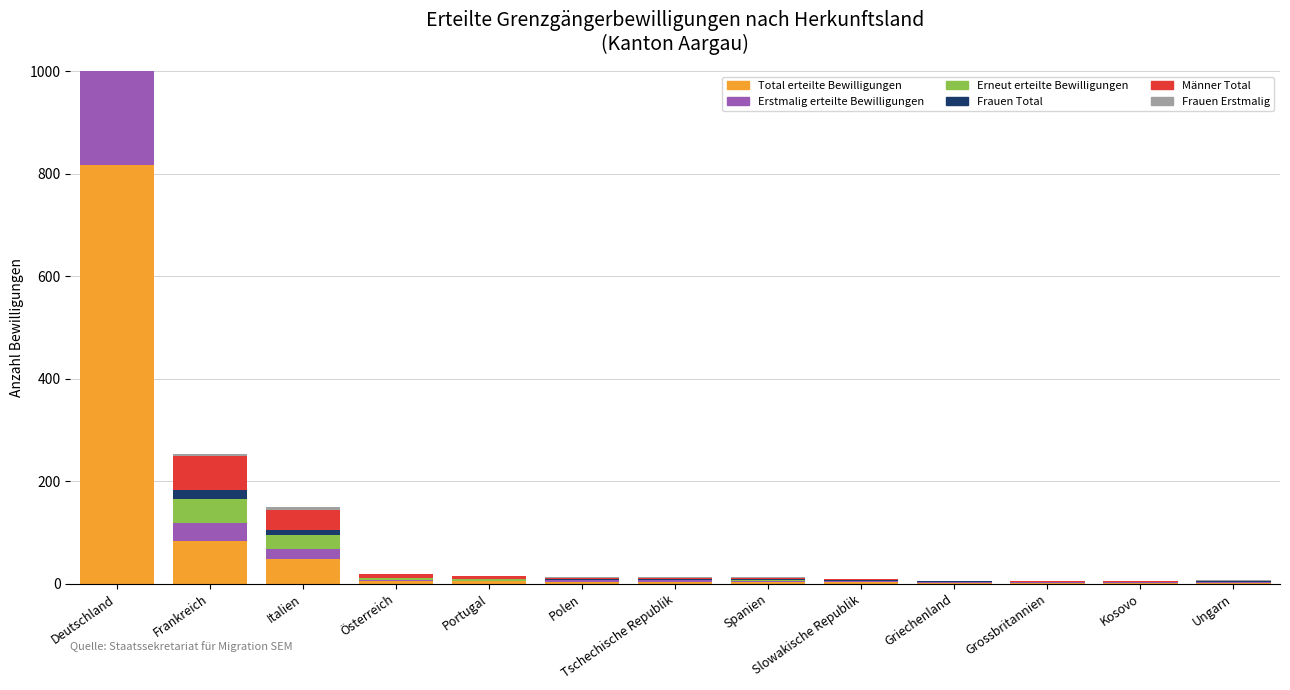

What are all the series names shown in the legend?

Total erteilte Bewilligungen, Erstmalig erteilte Bewilligungen, Erneut erteilte Bewilligungen, Frauen Total, Männer Total, Frauen Erstmalig